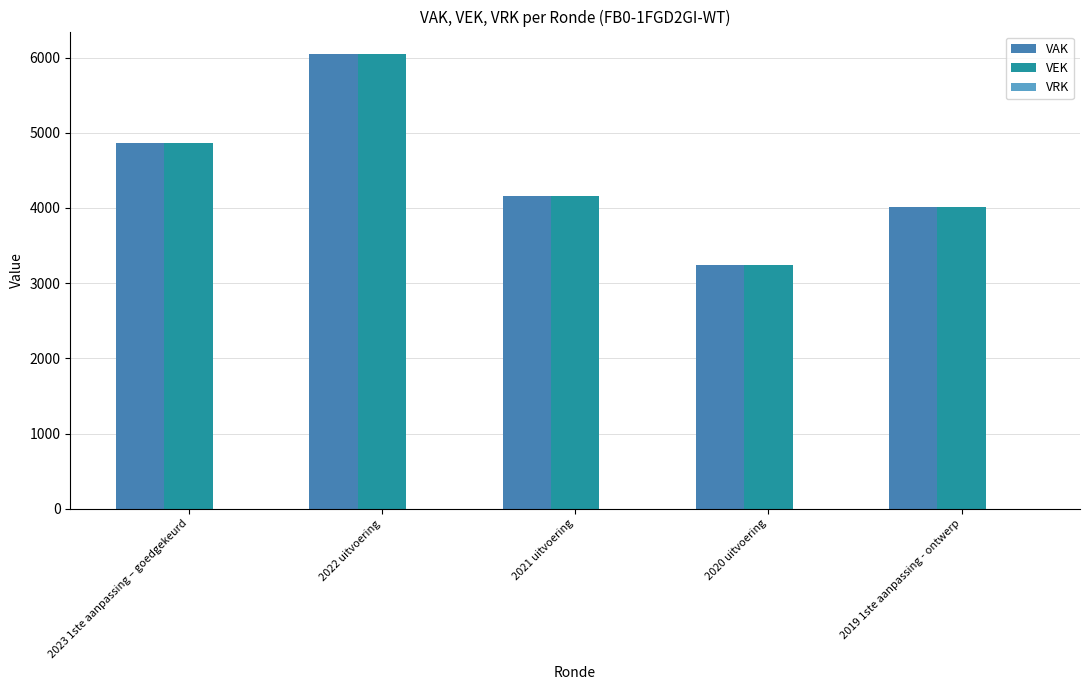

What position from the left is 2023 1ste aanpassing – goedgekeurd?

1